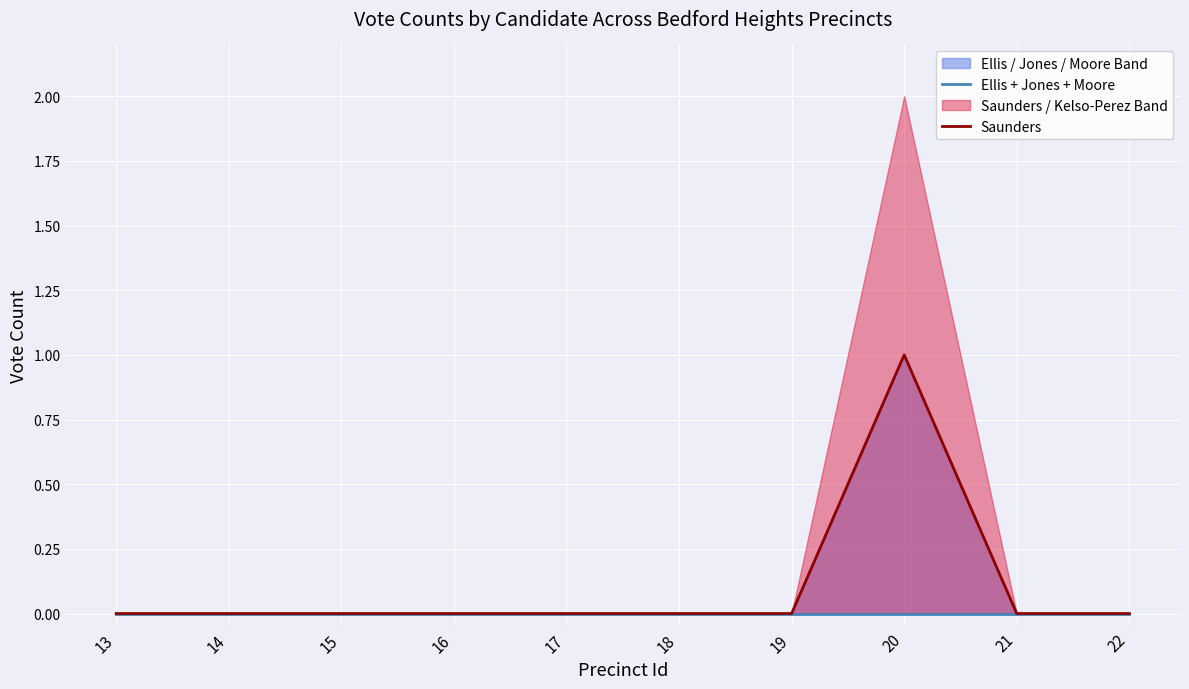

Is the value of Ellis + Jones + Moore at 17 greater than the value of Saunders at 17?

No